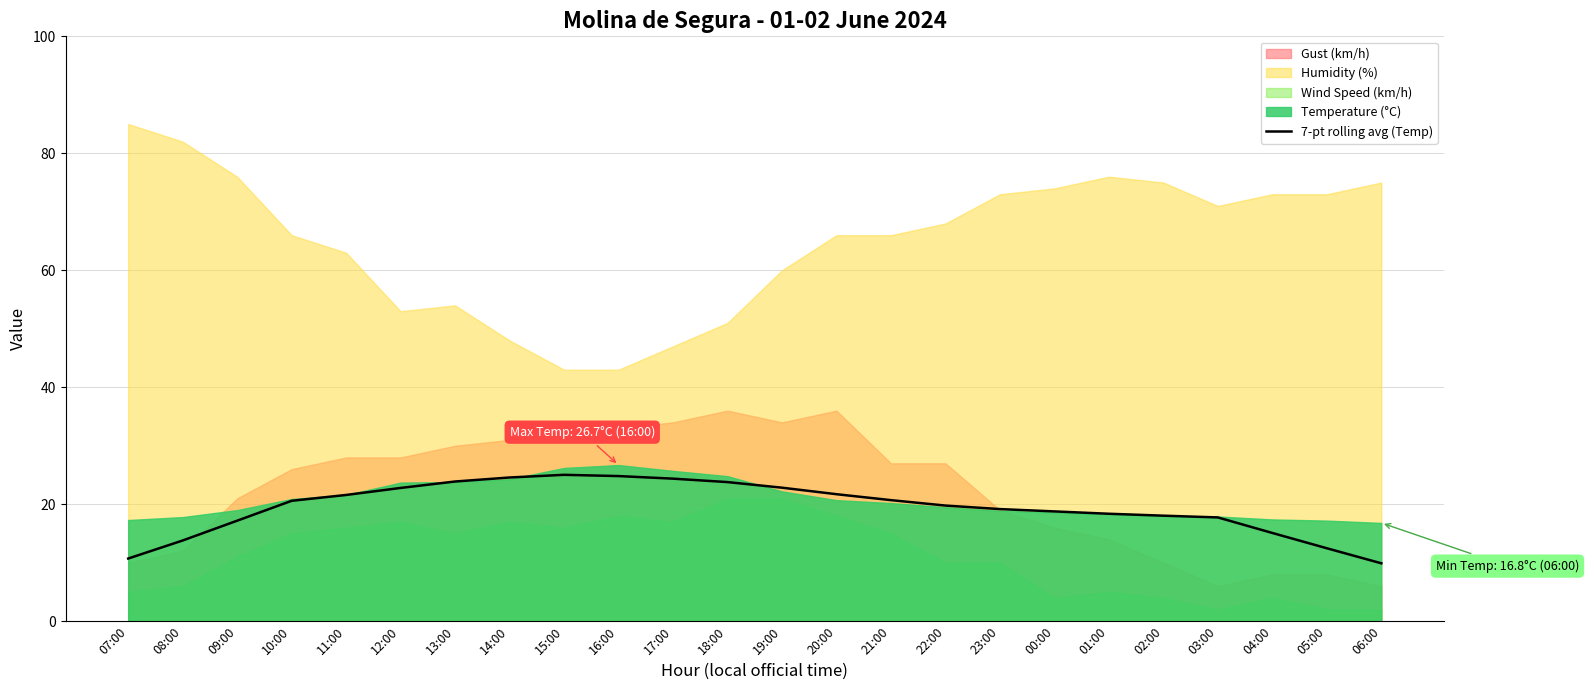

Is it true that 7-pt rolling avg (Temp) equals 6.4 at 00:00?

False